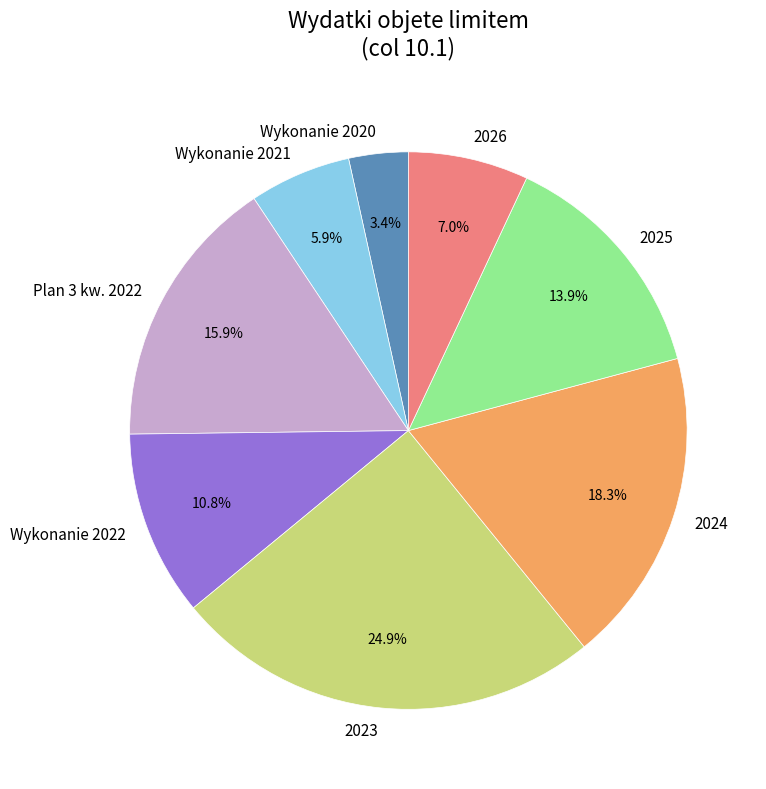

Is the sum of 2025 and Wykonanie 2020 greater than half?

No